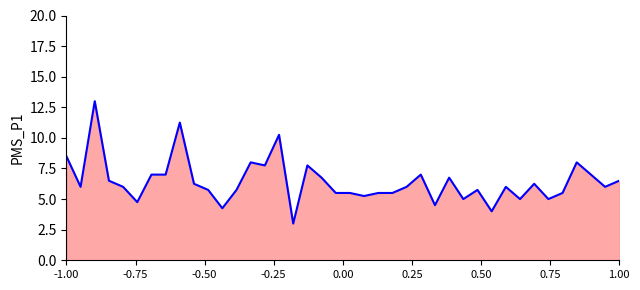

What is the minimum value shown in the chart?

3.0